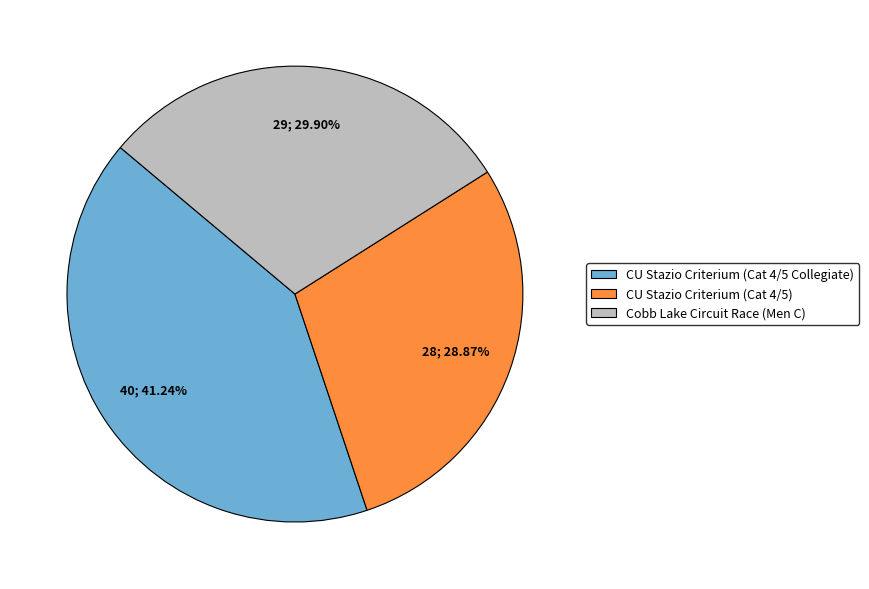

What portion of the pie excludes CU Stazio Criterium (Cat 4/5 Collegiate)?

58.8%